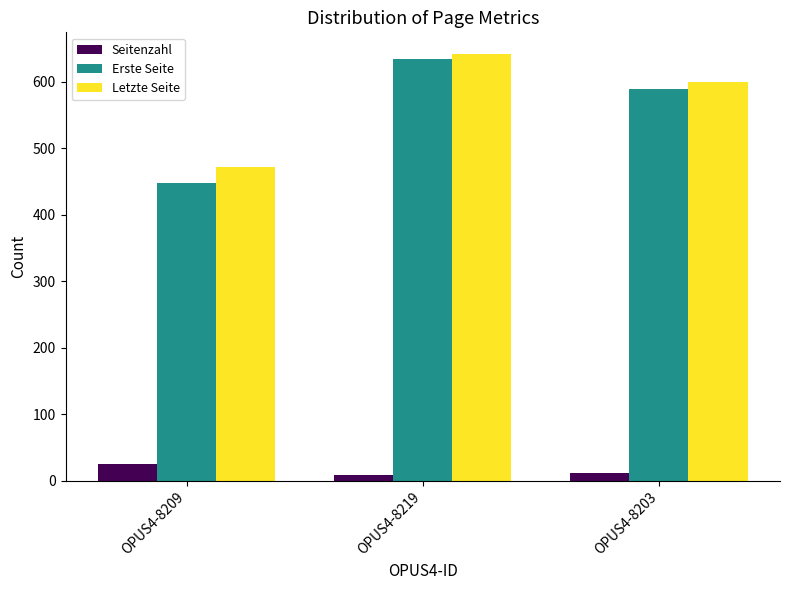

Rank the series by their maximum value, from lowest to highest.

Seitenzahl, Erste Seite, Letzte Seite